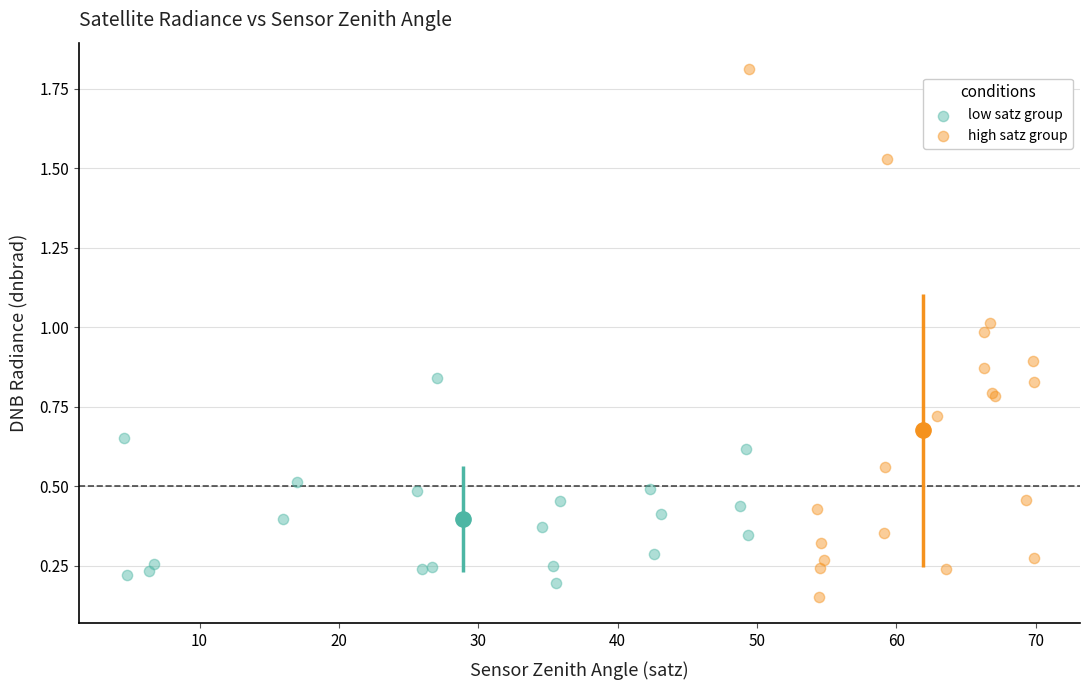

Which series has the widest spread of Y values?

high satz group